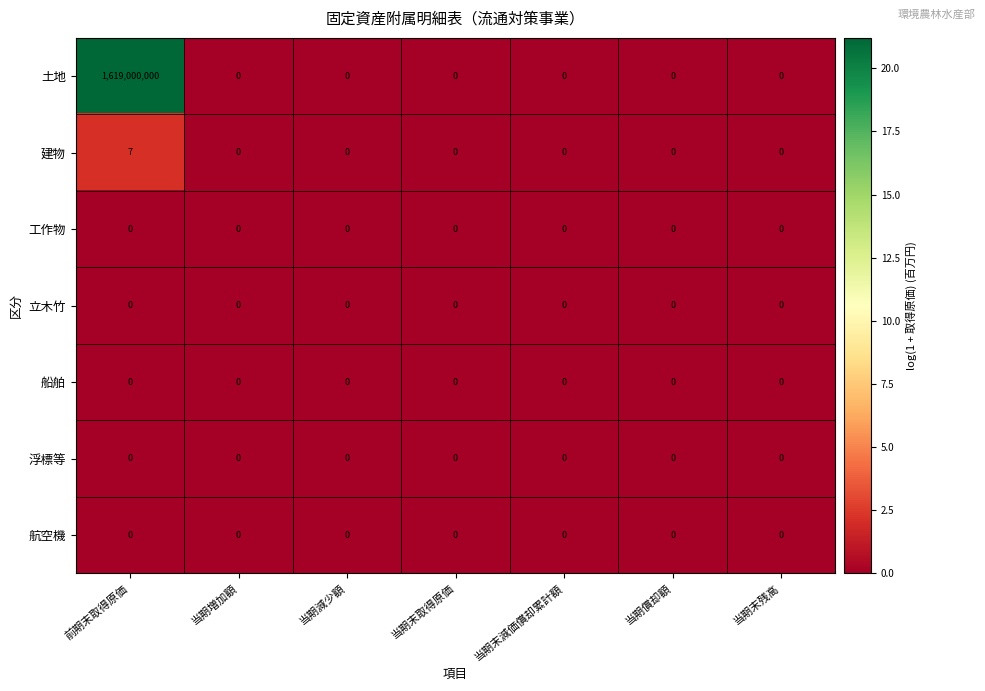

Which label corresponds to the largest value in the chart?

前期末取得原価